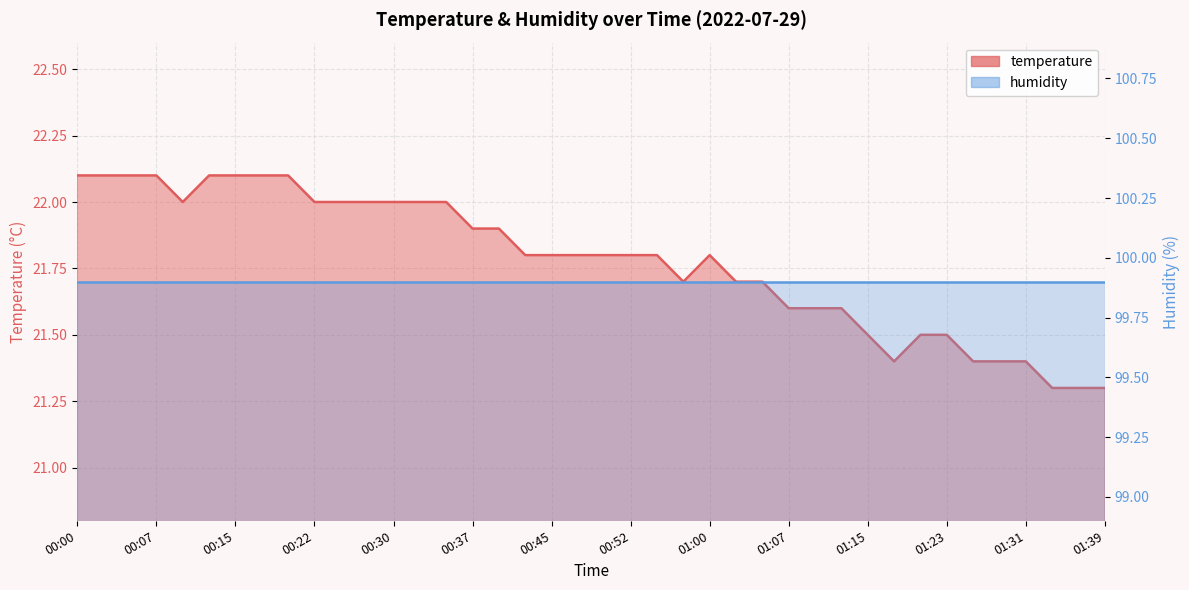

List the labels in order of value, largest first.

00:00, 00:02, 00:05, 00:07, 00:12, 00:15, 00:17, 00:20, 00:10, 00:22, 00:25, 00:27, 00:30, 00:32, 00:35, 00:37, 00:40, 00:42, 00:45, 00:47, 00:50, 00:52, 00:55, 01:00, 00:57, 01:02, 01:05, 01:07, 01:10, 01:12, 01:15, 01:20, 01:23, 01:17, 01:26, 01:29, 01:31, 01:34, 01:37, 01:39